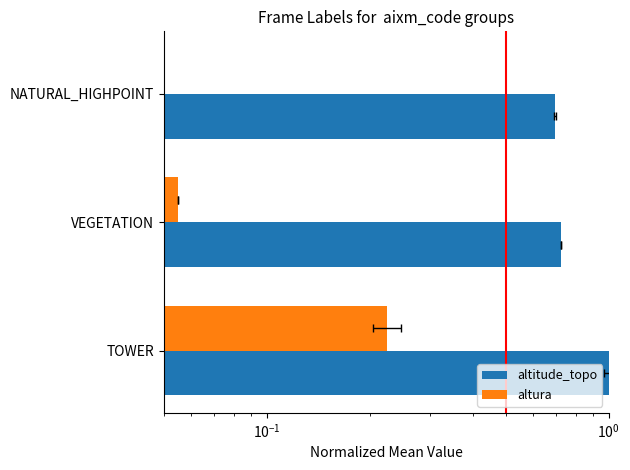

Rank the series at VEGETATION from highest to lowest value.

altitude_topo, altura